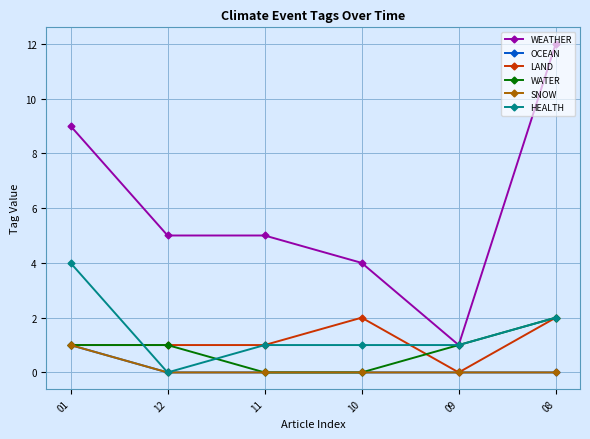

Does the chart have visible grid lines?

Yes